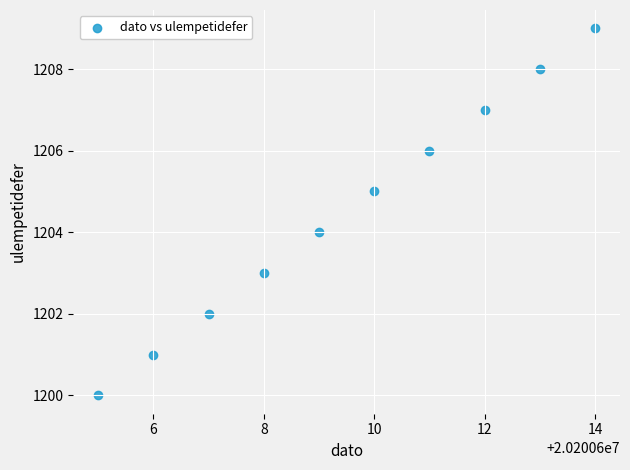

What is the range of X values (max minus min)?

9